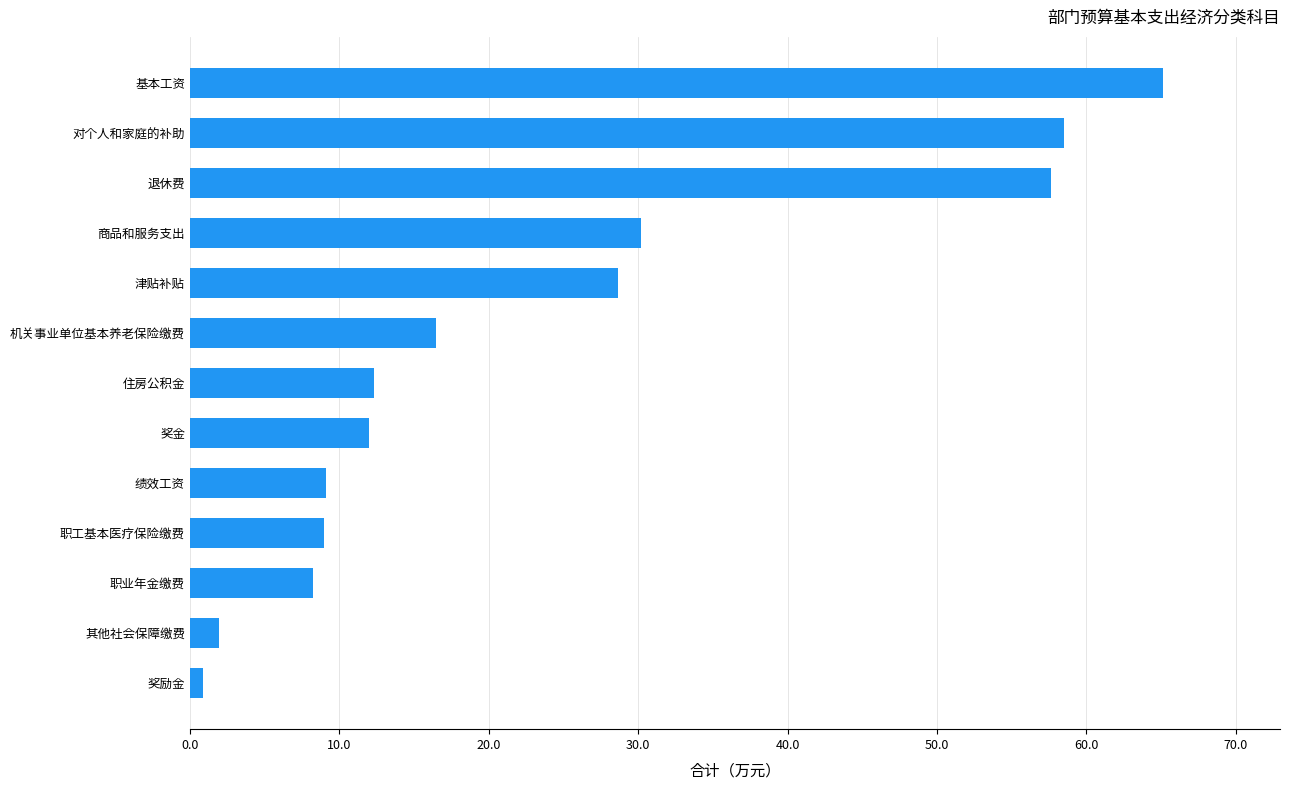

How many distinct data groups are displayed?

1